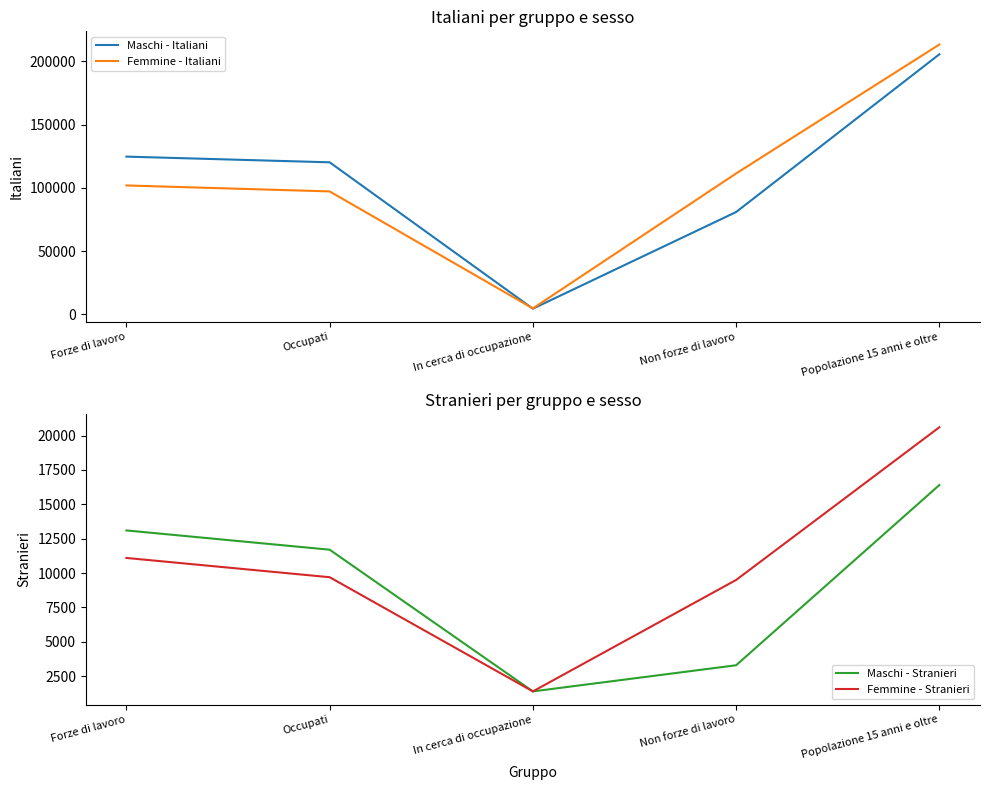

Does the chart have visible grid lines?

No